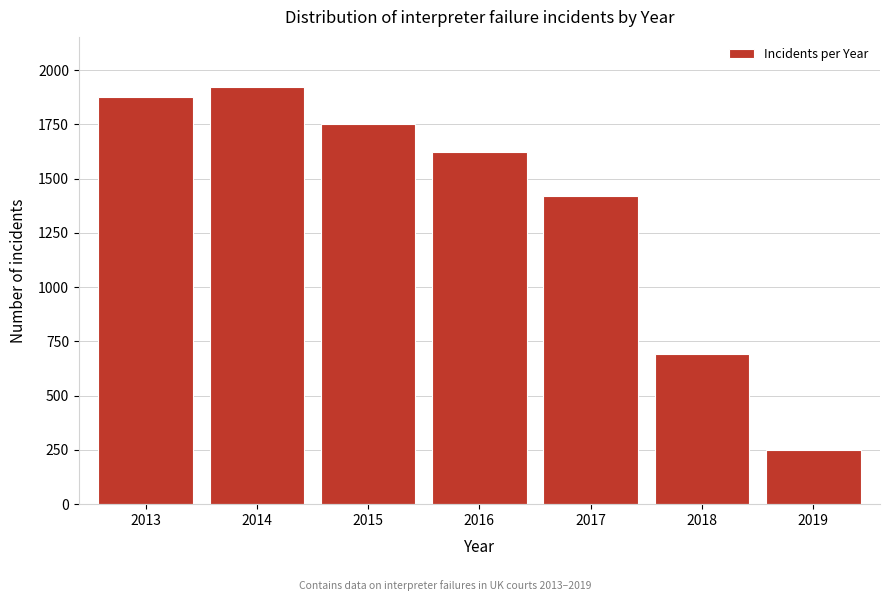

Reading right to left, transcribe all the data shown in this chart.

2019=248	2018=694	2017=1421	2016=1623	2015=1754	2014=1923	2013=1876